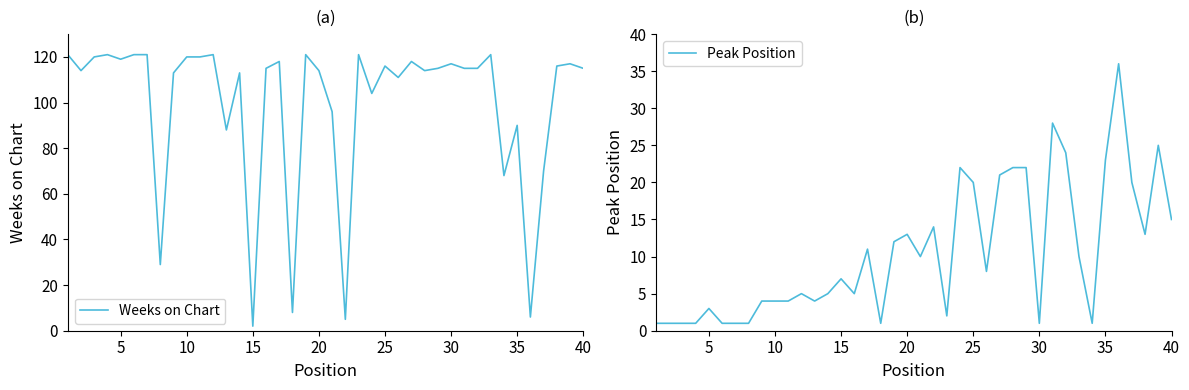

In Weeks on Chart, how many points are lower than both neighbors (excluding endpoints)?

12